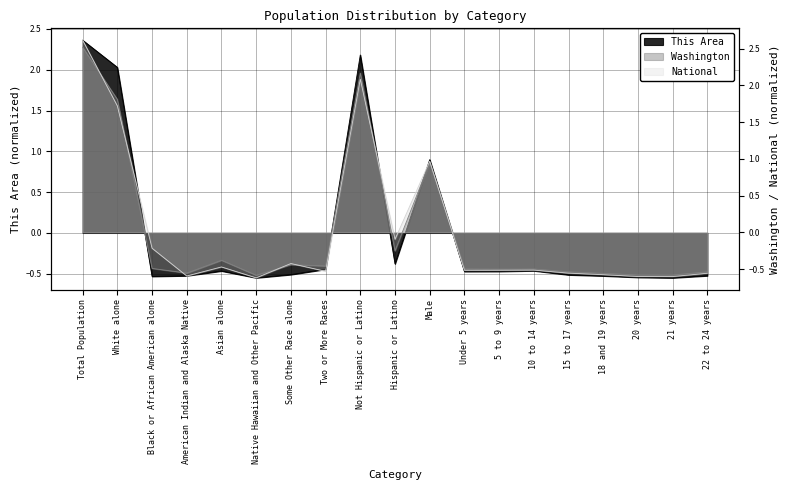

Which series has the widest spread of values?

National